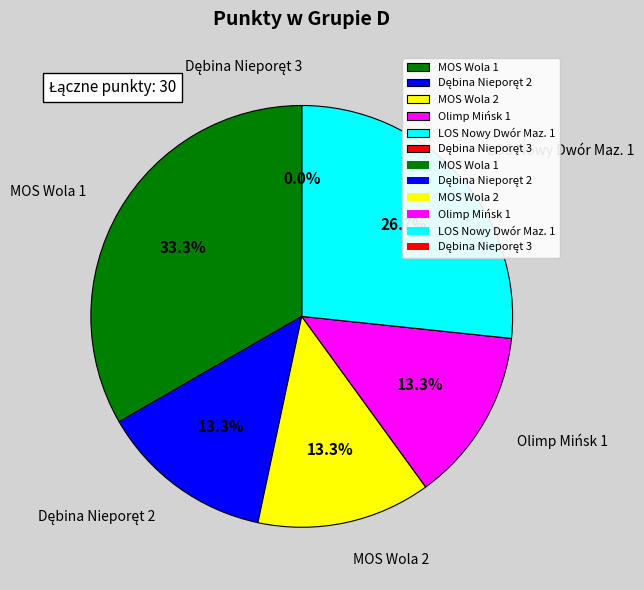

To the nearest percent, what portion does MOS Wola 1 represent?

33%